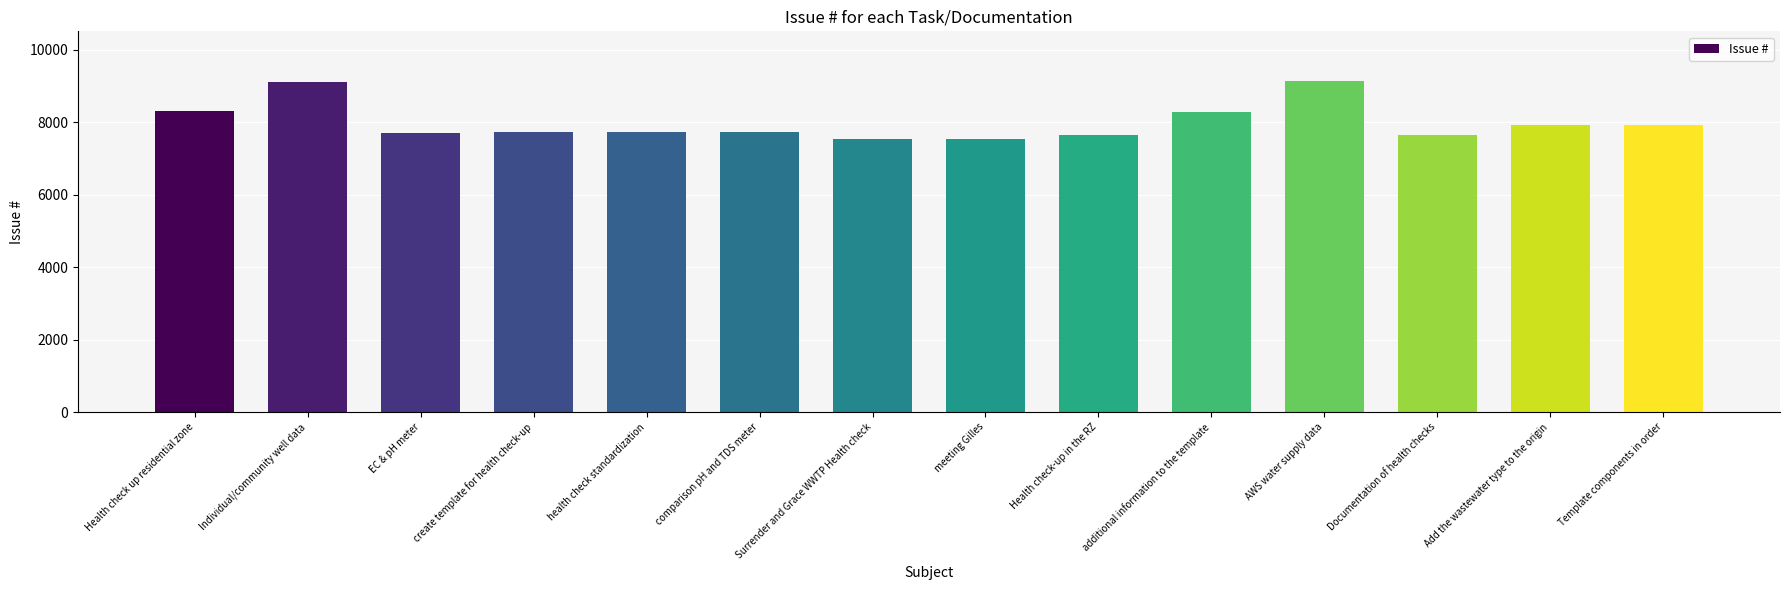

Between Individual/community well data and EC & pH meter, which is larger?

Individual/community well data